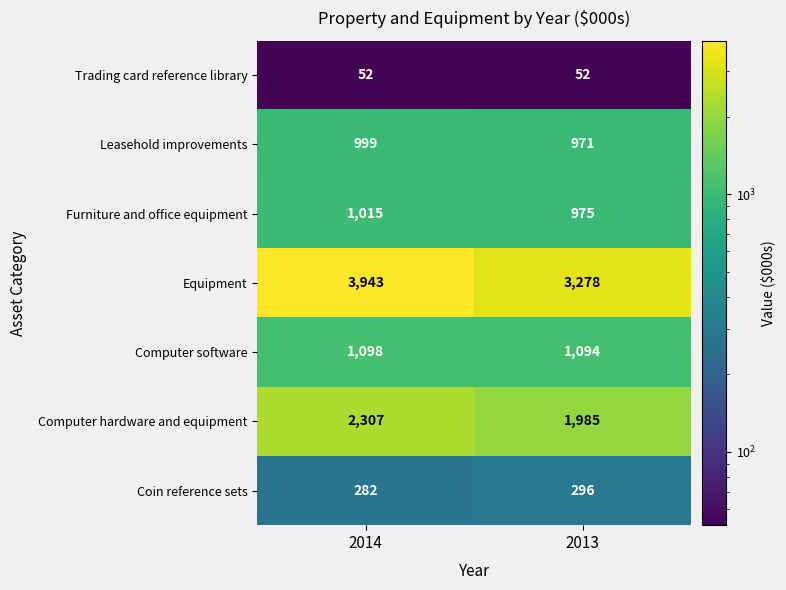

At which category is the sum across all series the highest?

2014